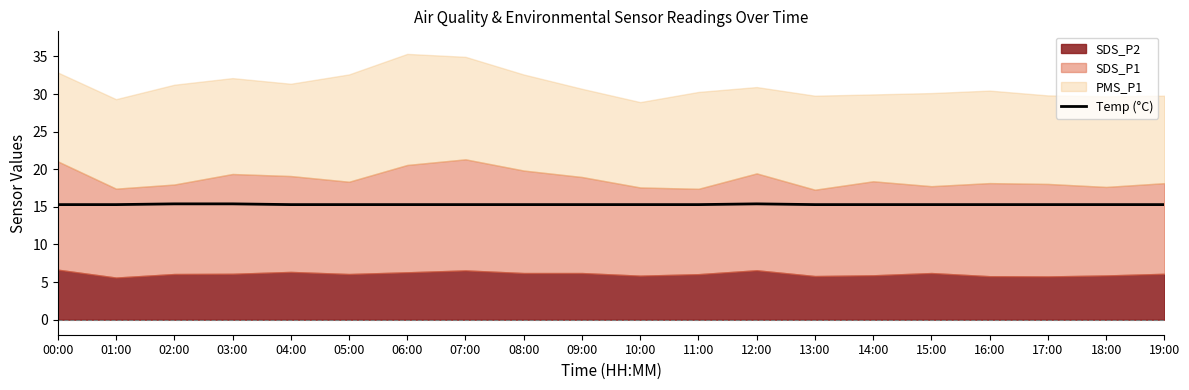

What is the greatest value displayed?

15.4